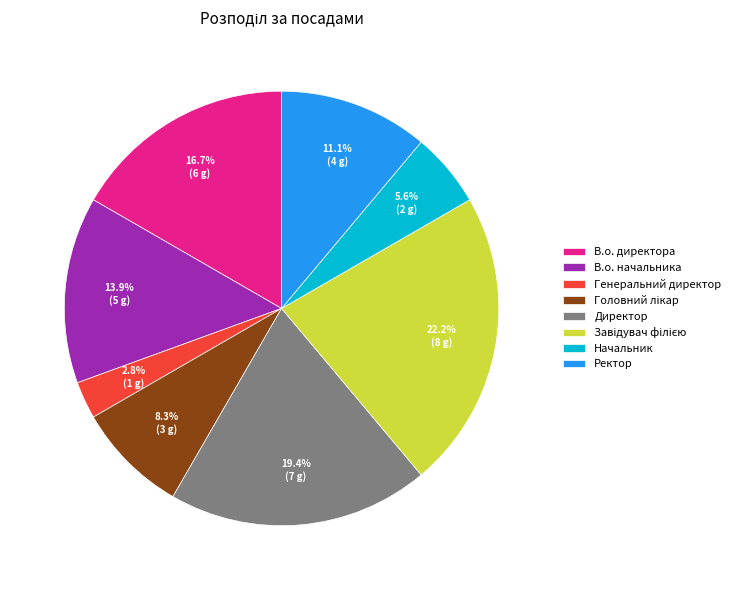

Approximately how many times larger is the value at В.о. начальника compared to Начальник?

2.5